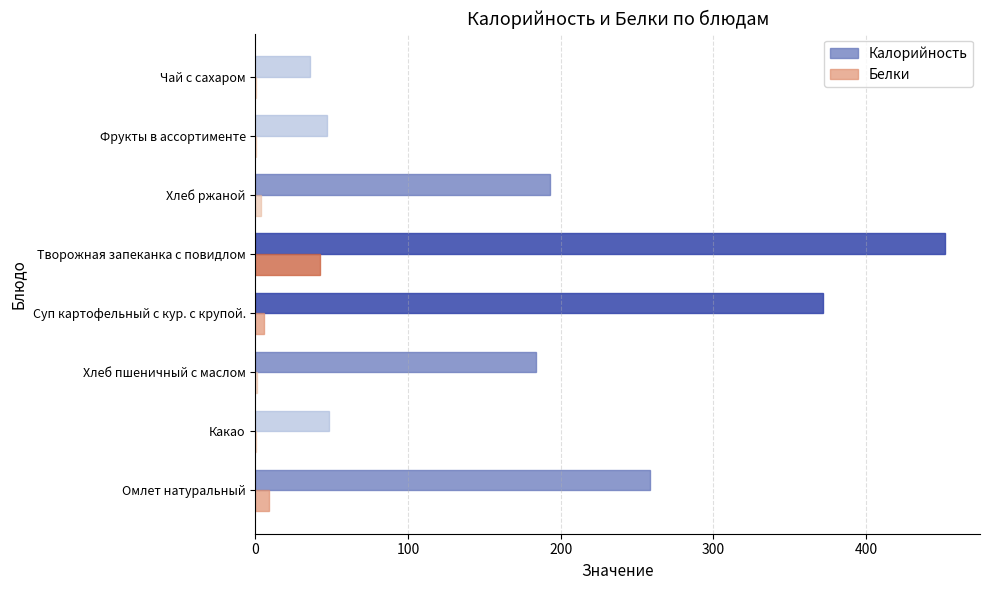

Is it true that Калорийность equals 411.6 at Омлет натуральный?

False